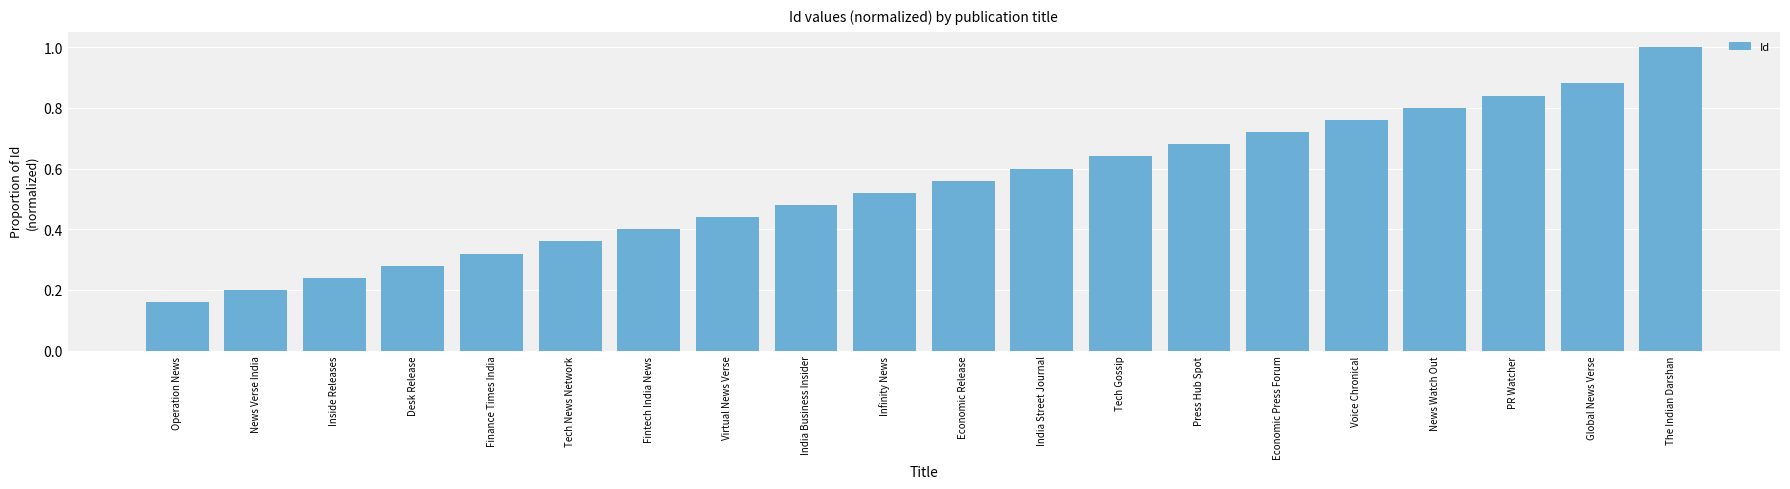

What is the label of the 1st bar from the left?

Operation News